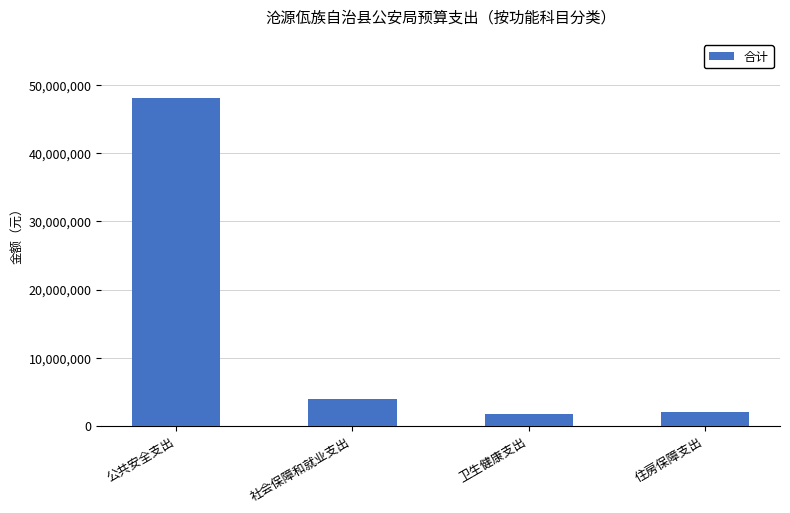

Which has a higher value, 公共安全支出 or 住房保障支出?

公共安全支出